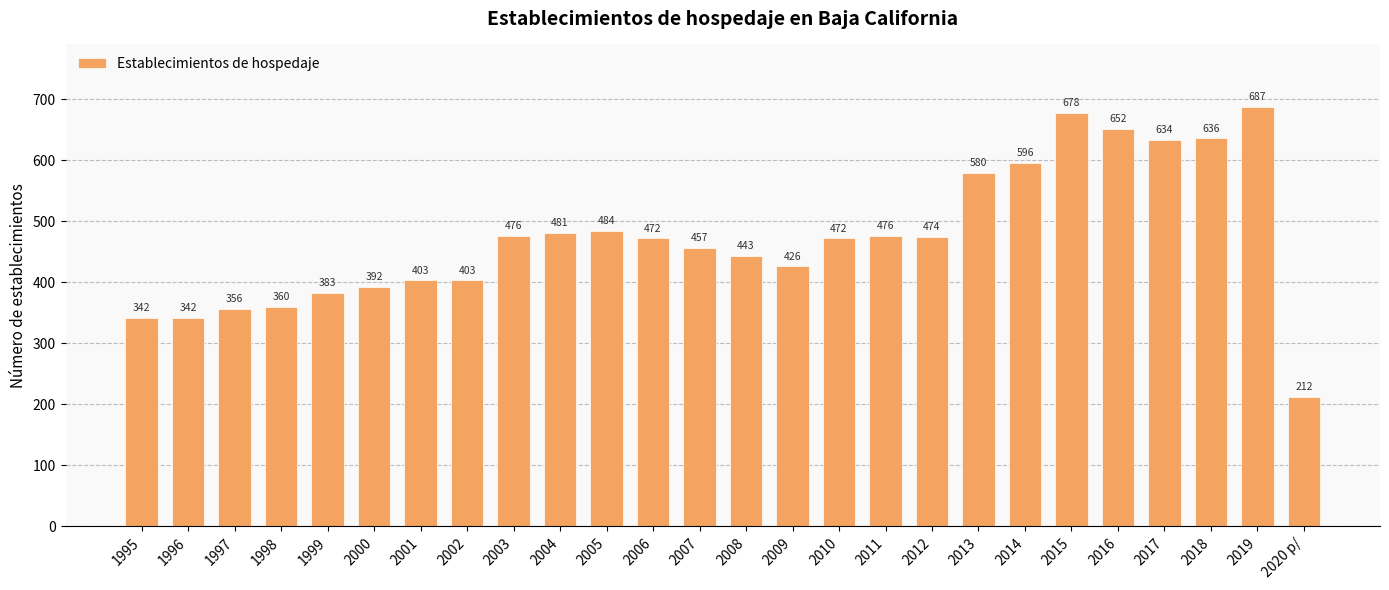

What is the sum of the values at 2012 and 2011?

950